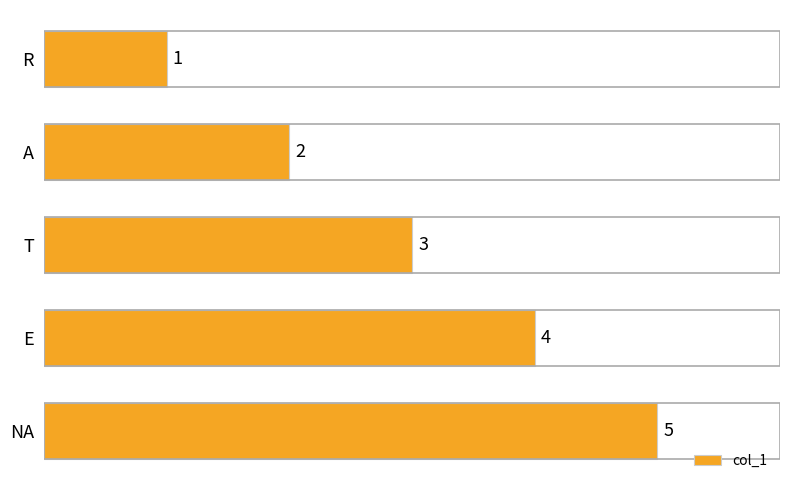

Between NA and R, which is larger?

NA